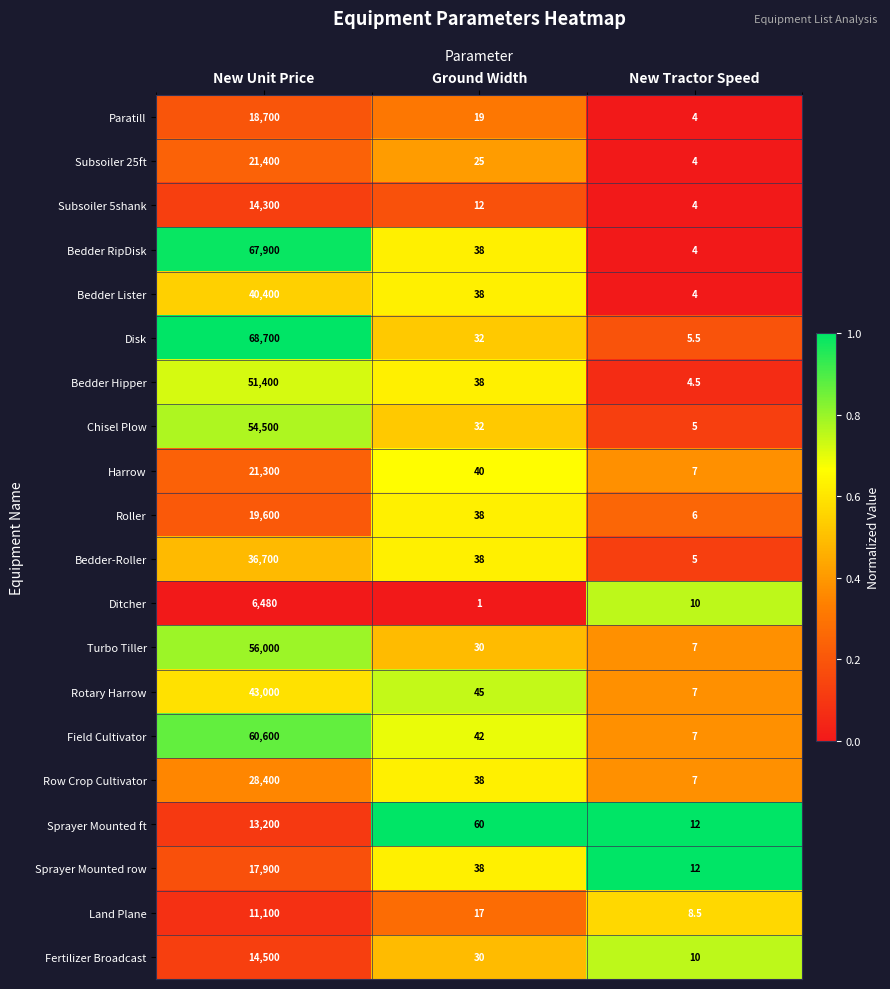

What is the spread (max minus min) of values at Ground Width?

59.0